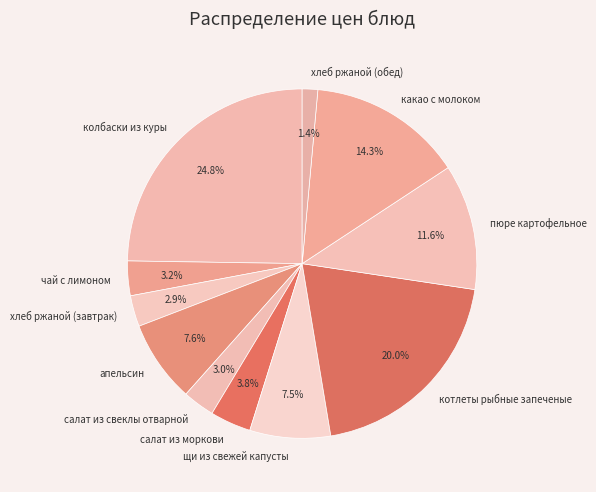

Combined, what portion of the pie is салат из моркови and пюре картофельное?

15.4%